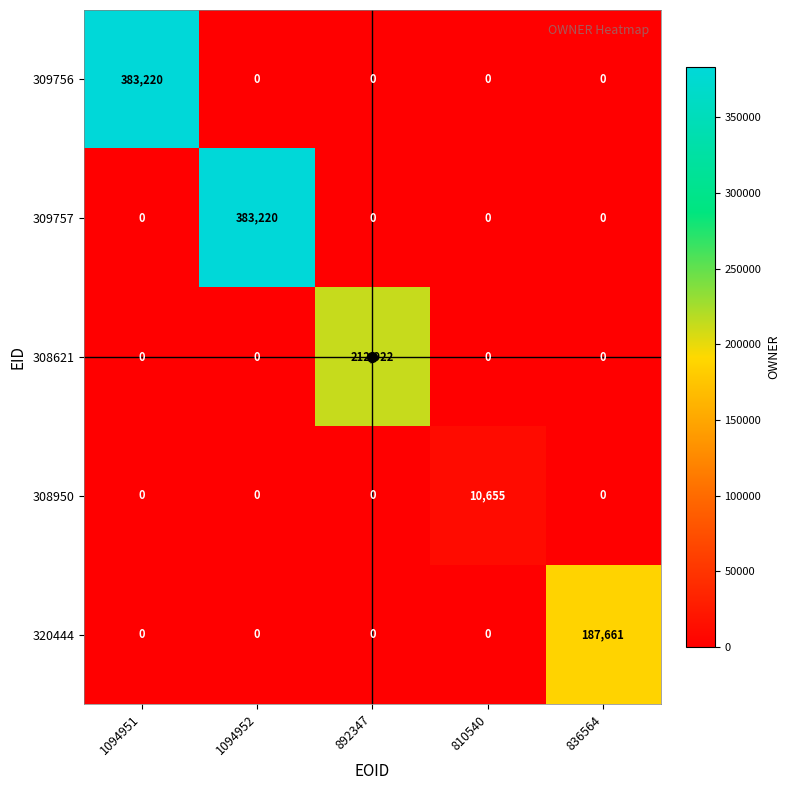

What is the total value across all series at 1094952?

383220